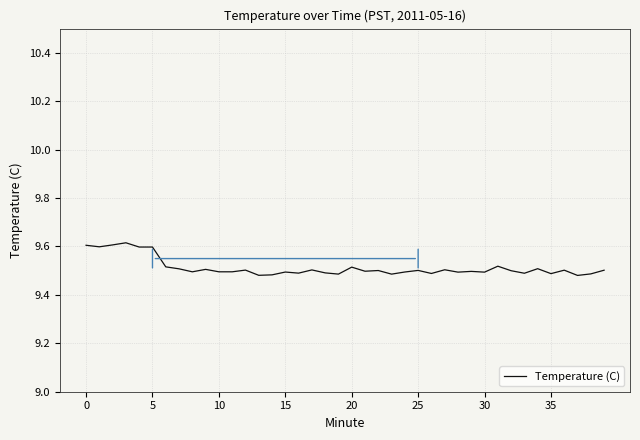

What is the value of the 23rd point from the left?

9.5